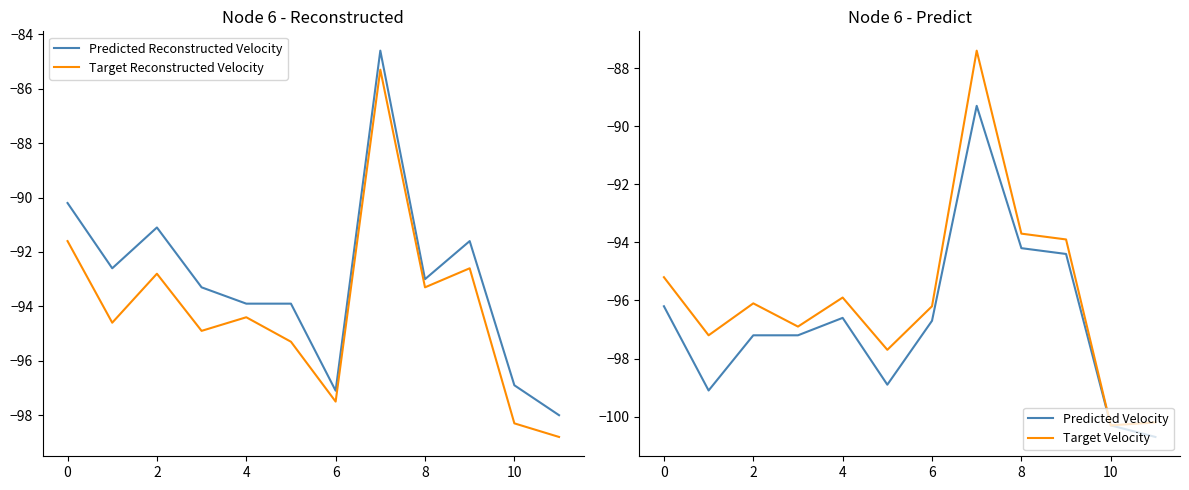

At how many categories does at least one series exceed -95?

9